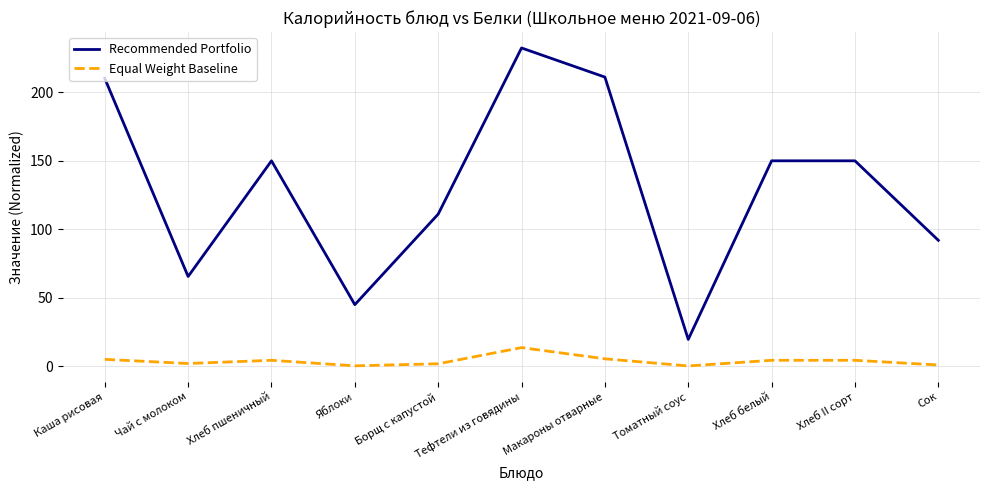

At which category does Equal Weight Baseline reach its first local peak?

Хлеб пшеничный